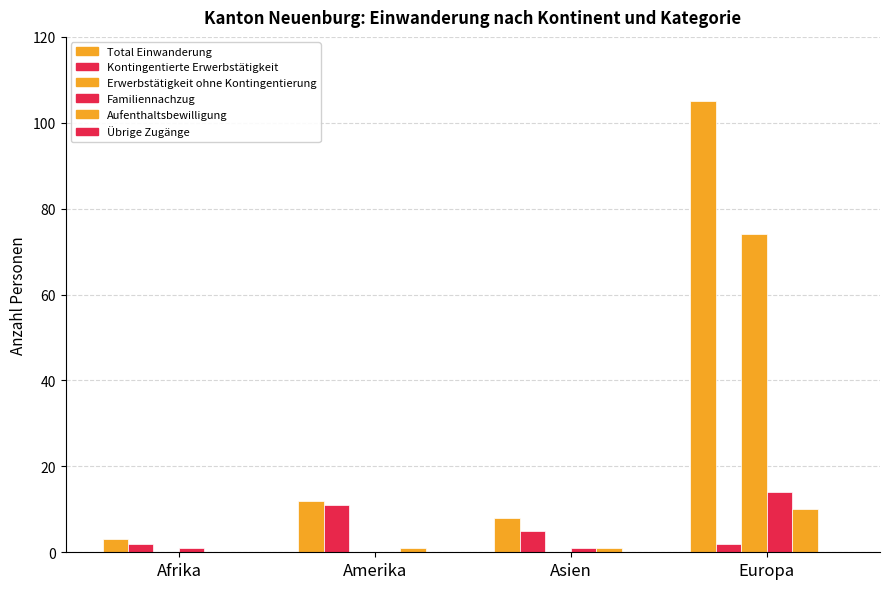

Which series has the largest range (max minus min)?

Total Einwanderung